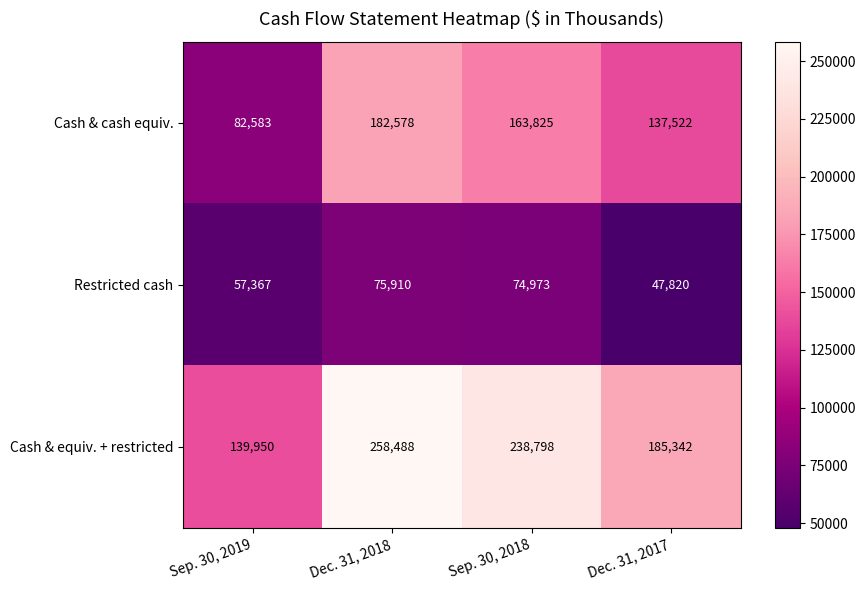

Between Dec. 31, 2018 and Sep. 30, 2018, which series saw the biggest shift?

Cash & equiv. + restricted